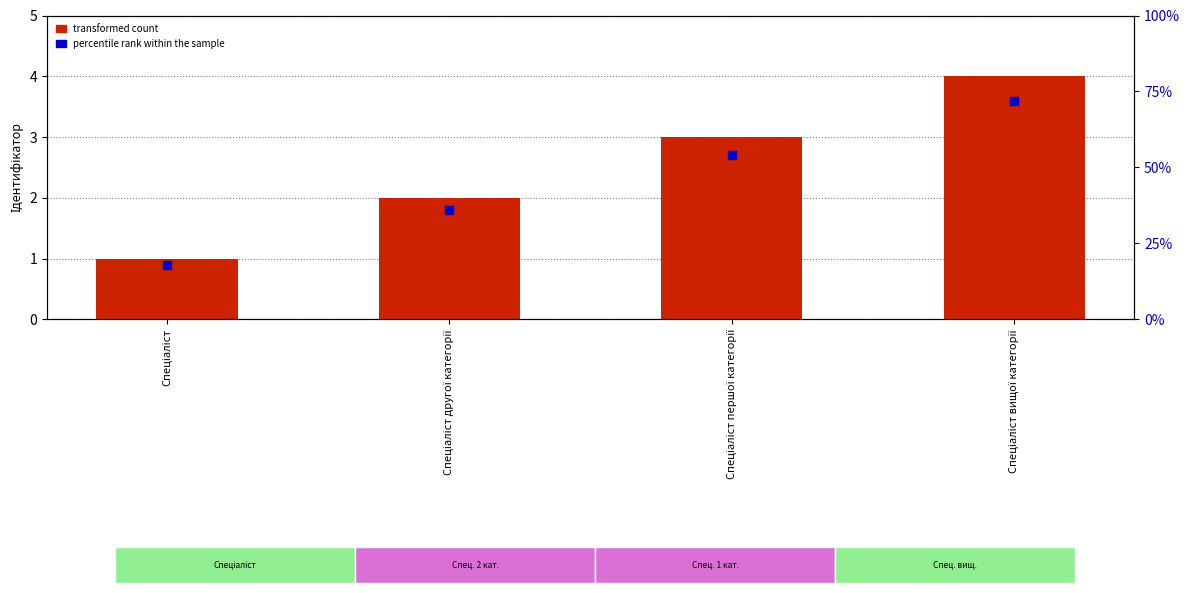

Which series has the largest Y range (max minus min)?

percentile rank within the sample